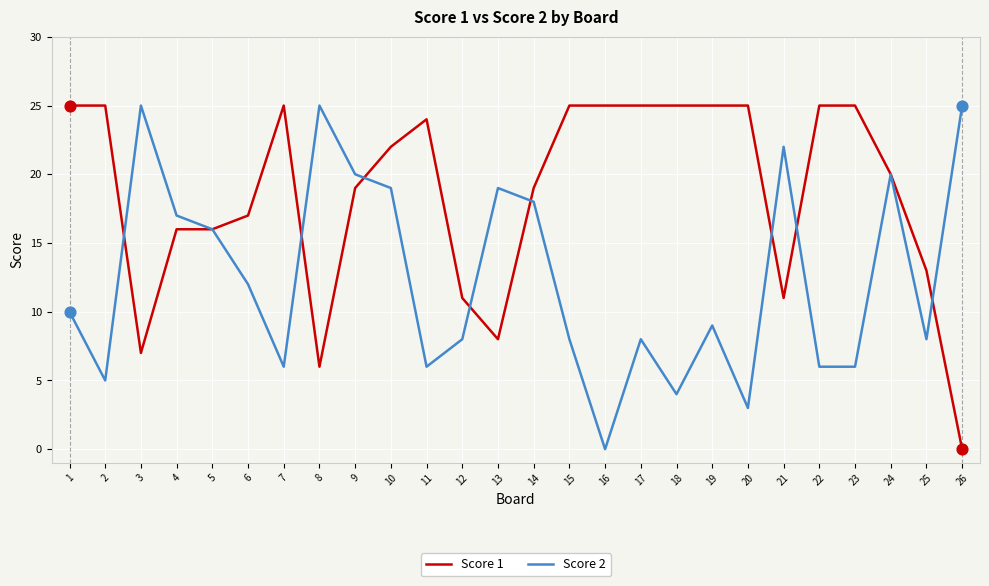

Between 10 and 19, which series saw the biggest shift?

Score 2